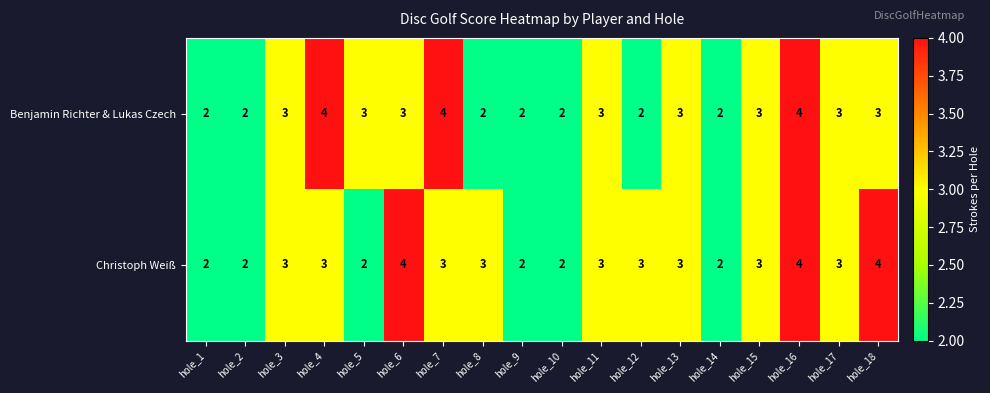

What is the sum of the Benjamin Richter & Lukas Czech values at hole_16 and hole_17?

7